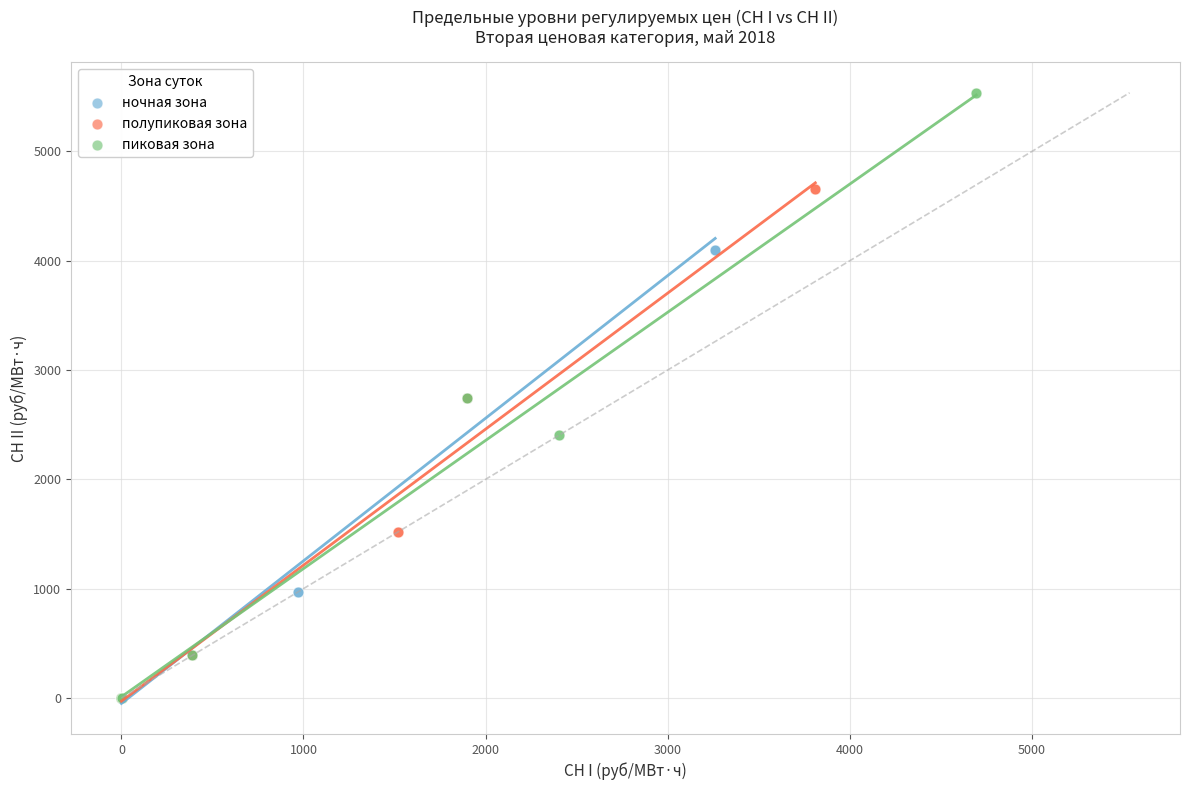

Which series reaches the maximum Y coordinate?

пиковая зона